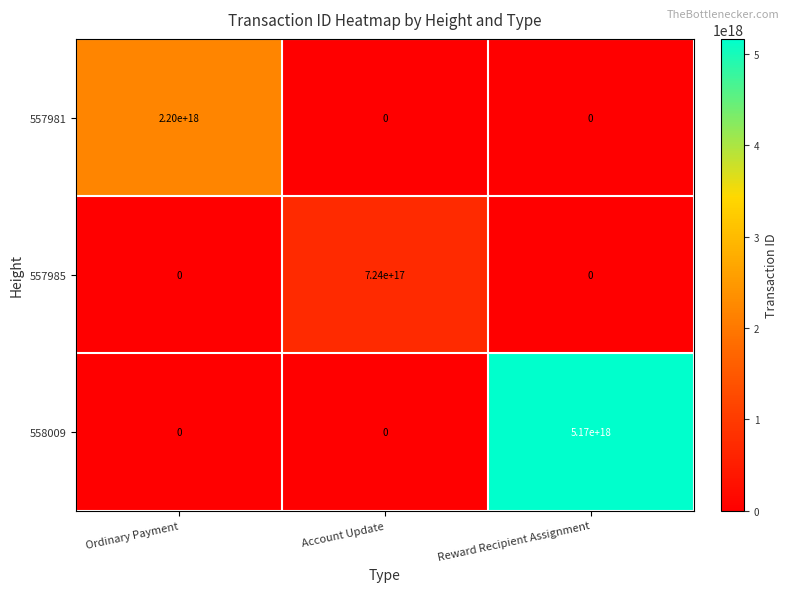

Which series has the widest spread of values?

558009